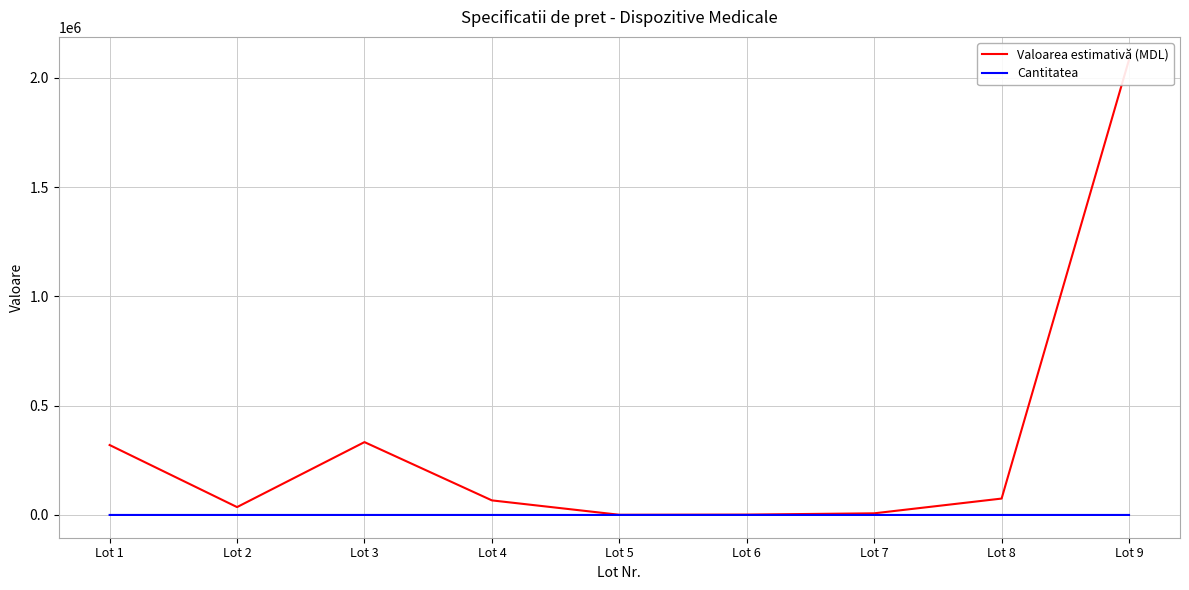

What is the difference between the highest and lowest values at Lot 2?

35999.0